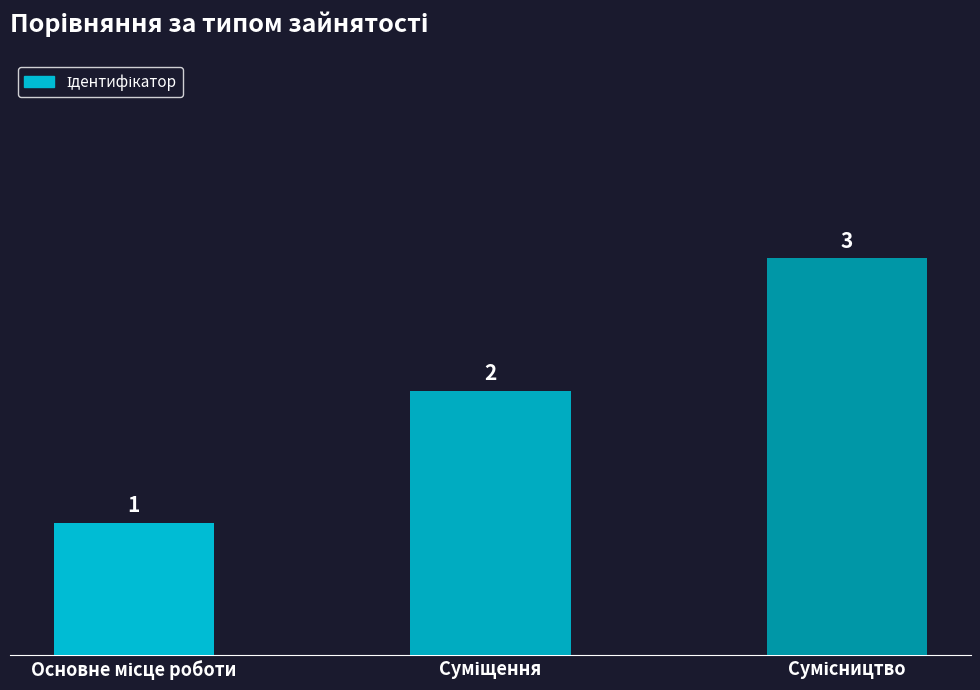

How many bars are there in total?

3